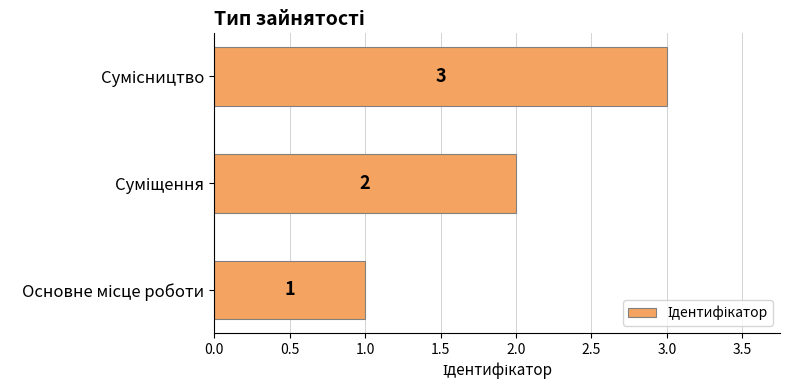

Does the chart contain stacked bars?

No